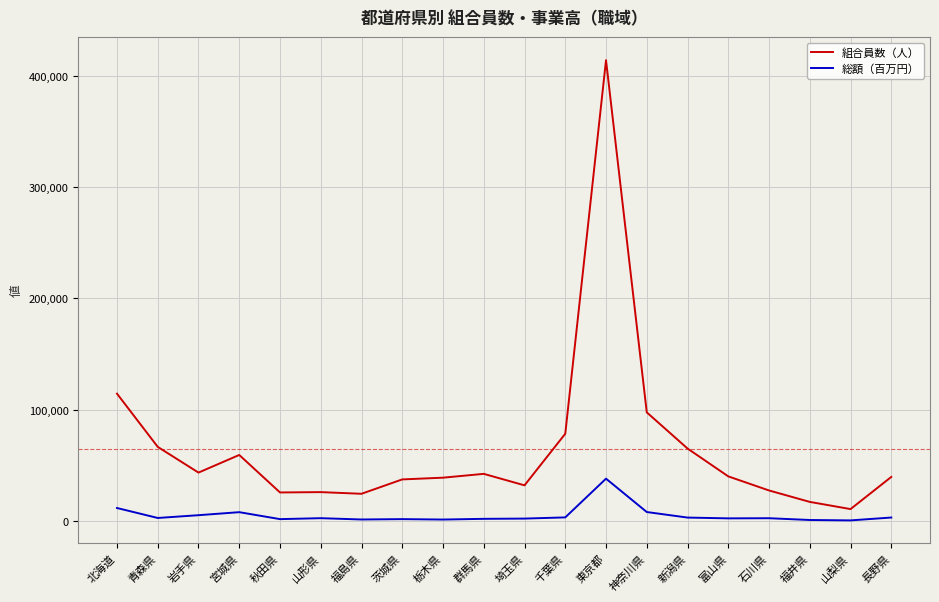

Where is 組合員数（人） nearest to the value 212454?

北海道